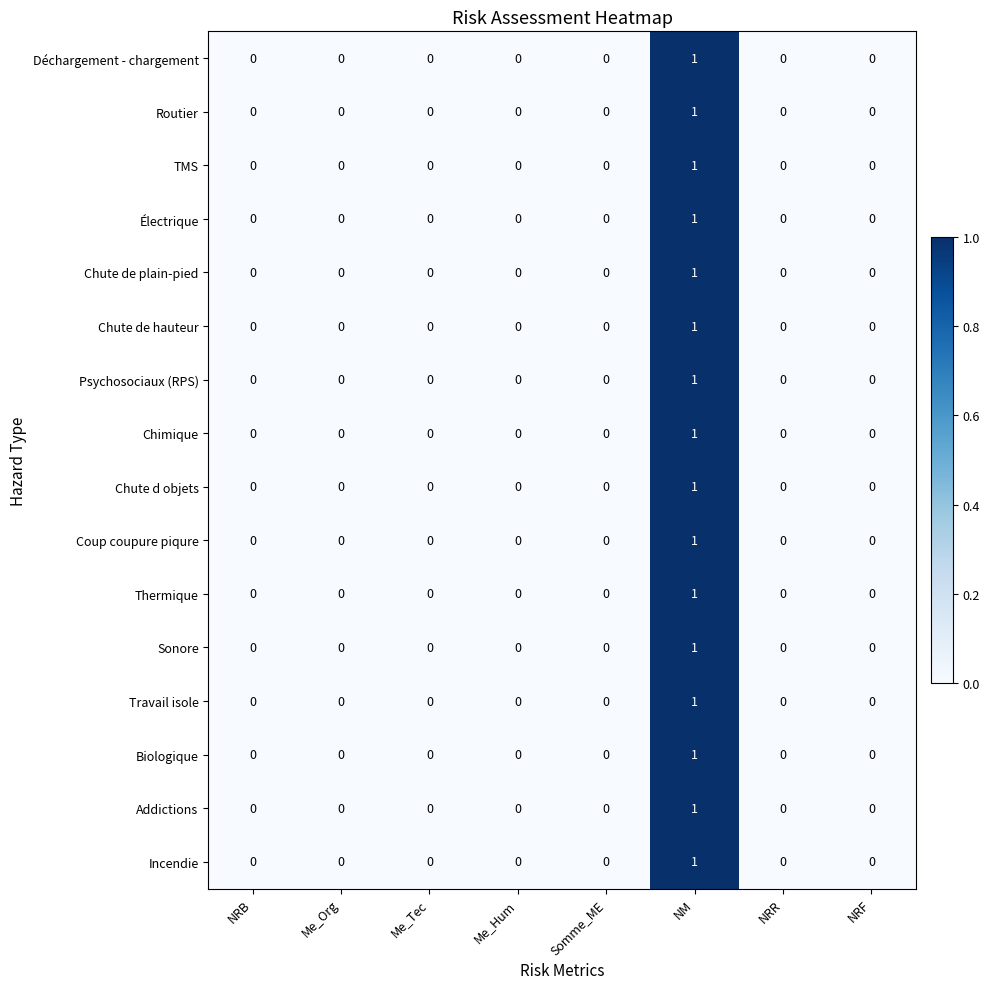

Count the number of data series in this chart.

16